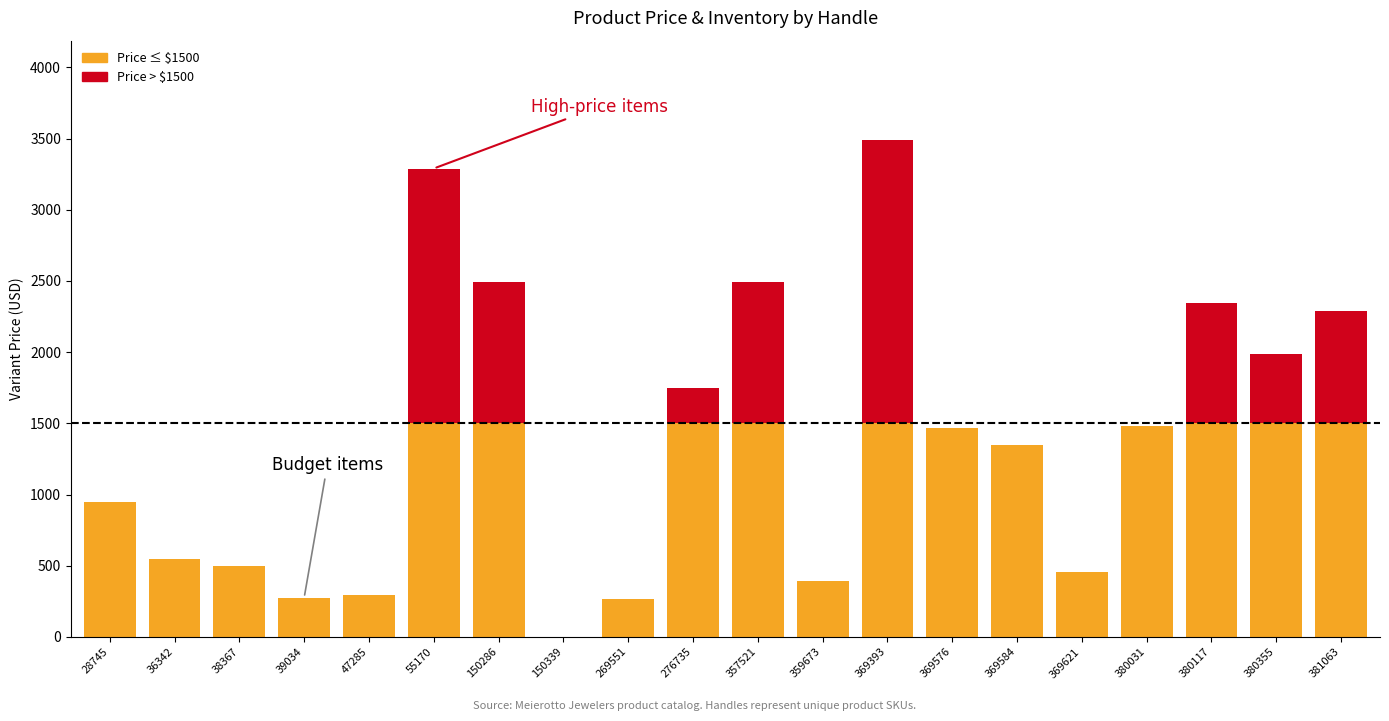

Count the number of data series in this chart.

2